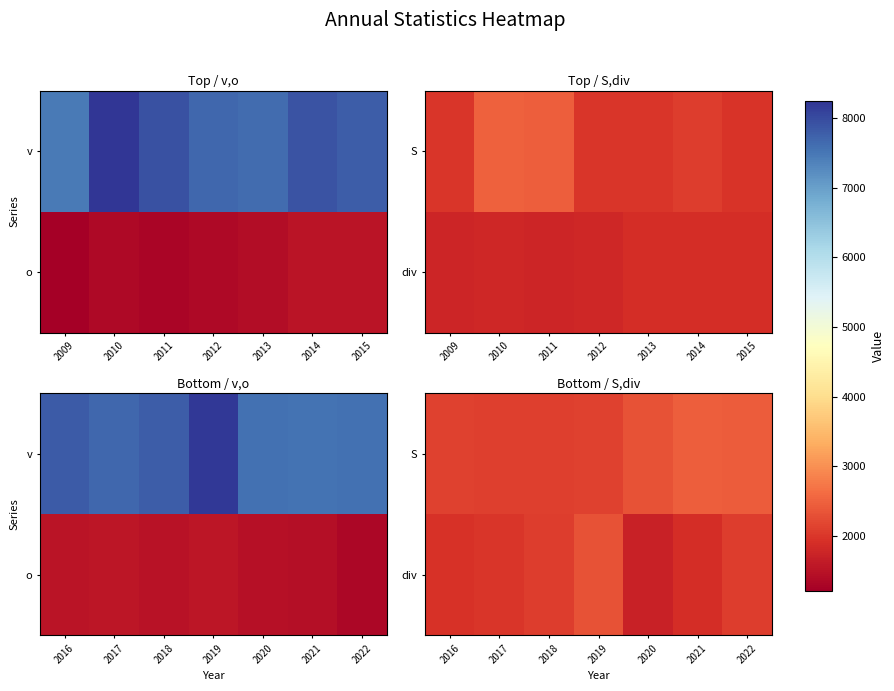

What is the smallest value displayed?

1721